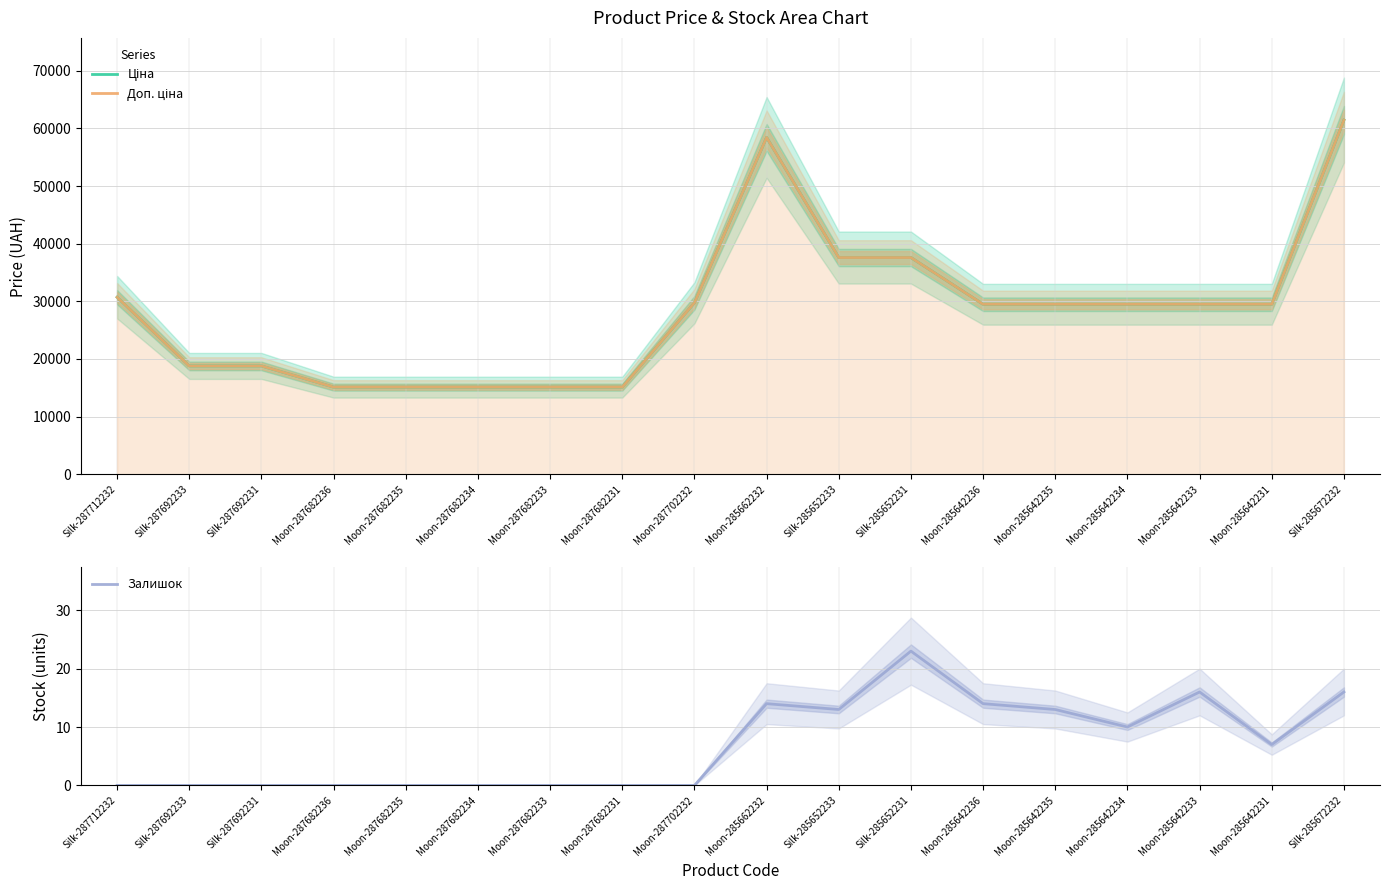

How many lines are shown in the chart?

3